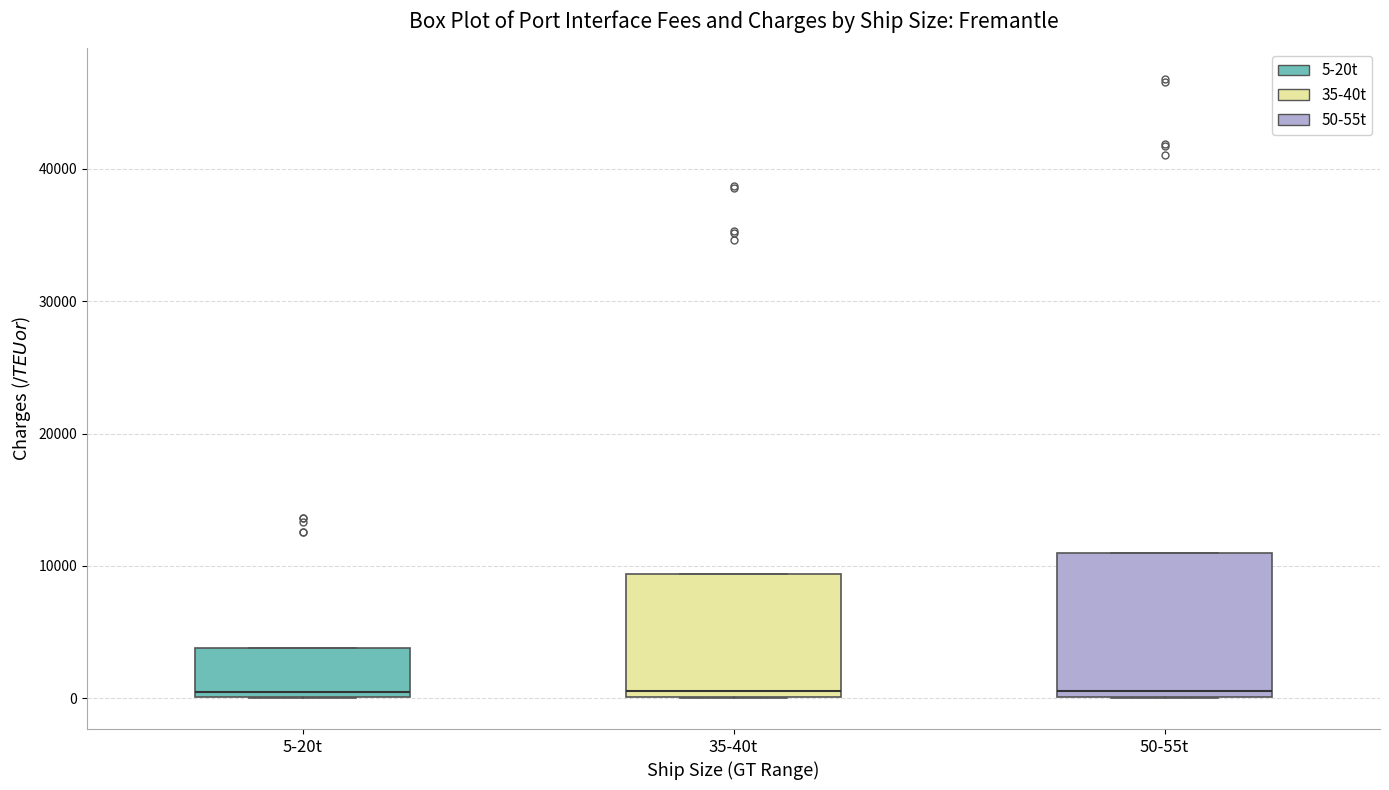

Where is the upper edge of the box for 5-20t on the y-axis? The values are not printed on the chart, so give them approximately, as read against the axis.

4000